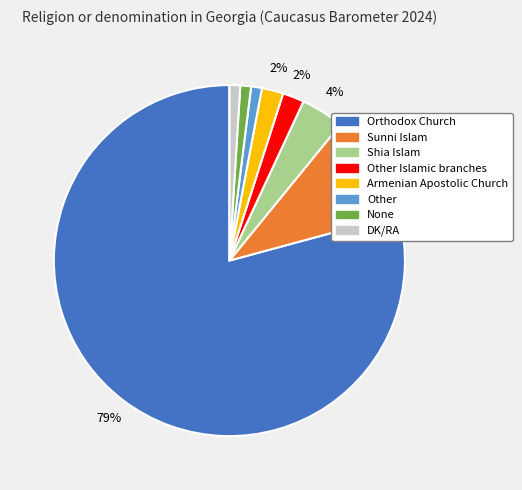

What percentage is the Armenian Apostolic Church slice, to the nearest percent?

2%